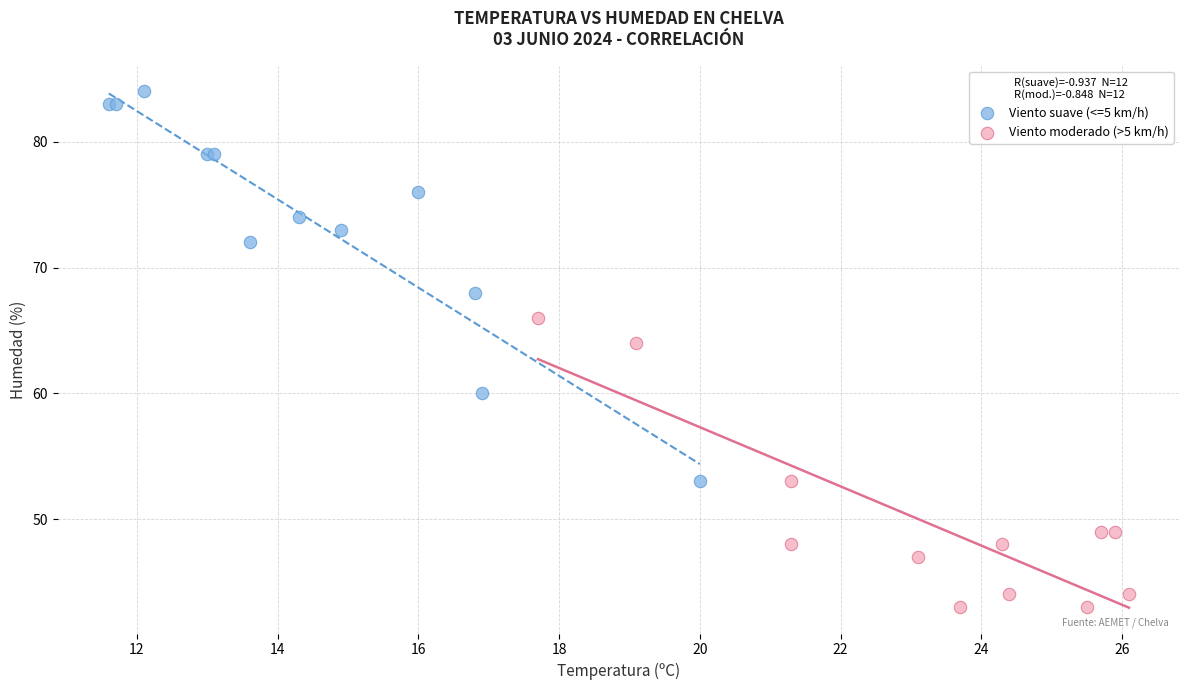

Which series contains the lowest Y value?

Viento moderado (>5 km/h)